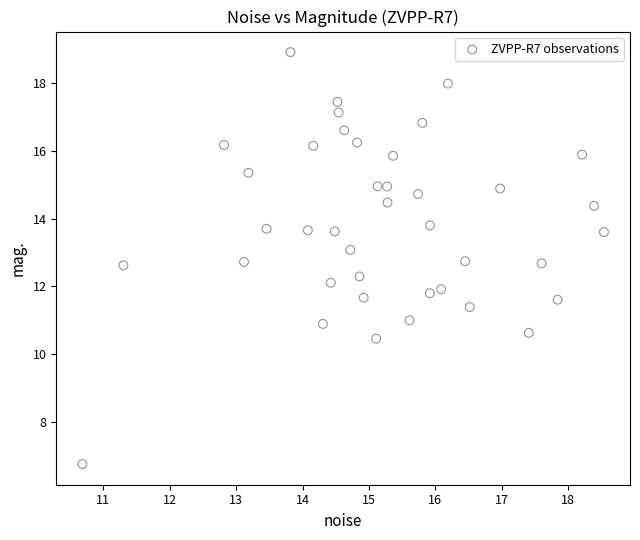

What is the range of Y values (max minus min)?

12.1